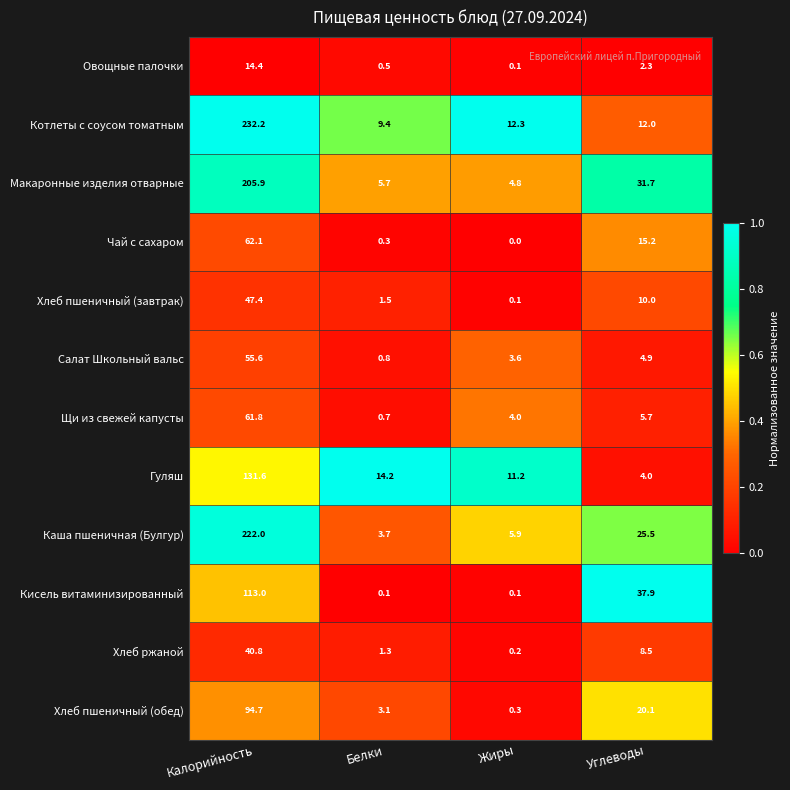

The Хлеб ржаной series shows 40.8 at Калорийность. True or false?

True